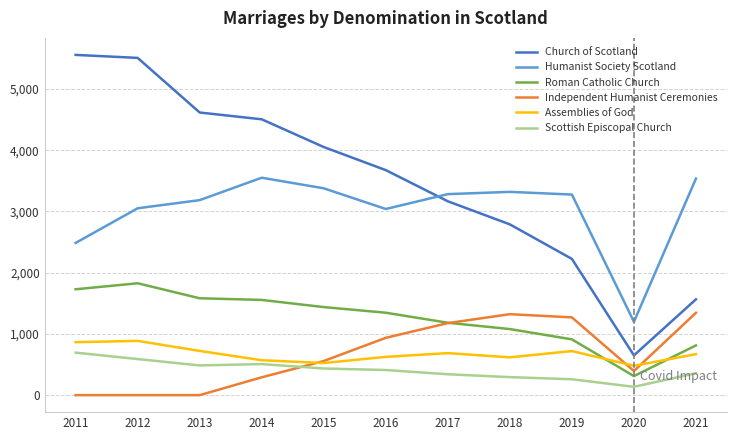

What is the spread (max minus min) of values at 2021?

3179